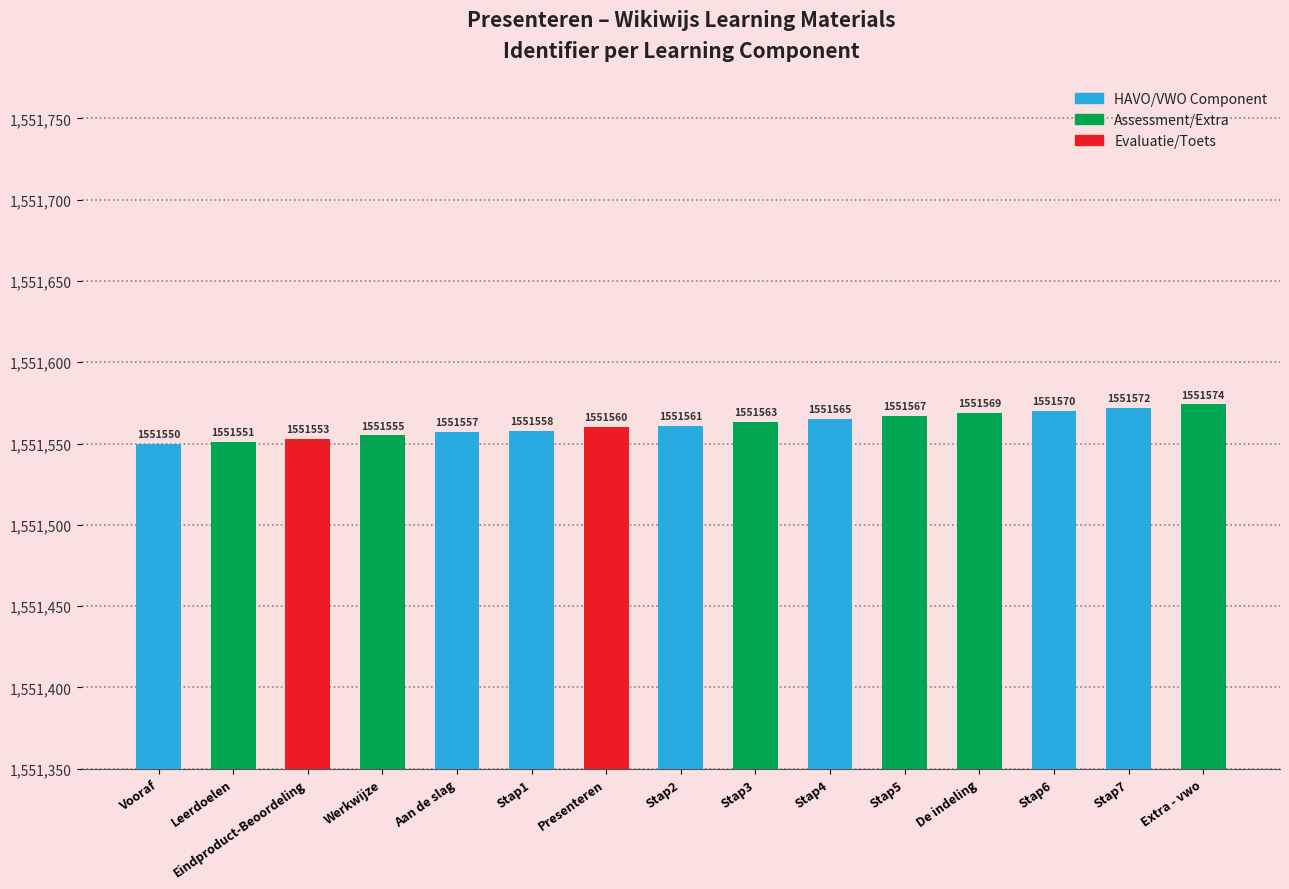

List the labels in order of value, smallest first.

Vooraf, Leerdoelen, Eindproduct-Beoordeling, Werkwijze, Aan de slag, Stap1, Presenteren, Stap2, Stap3, Stap4, Stap5, De indeling, Stap6, Stap7, Extra - vwo